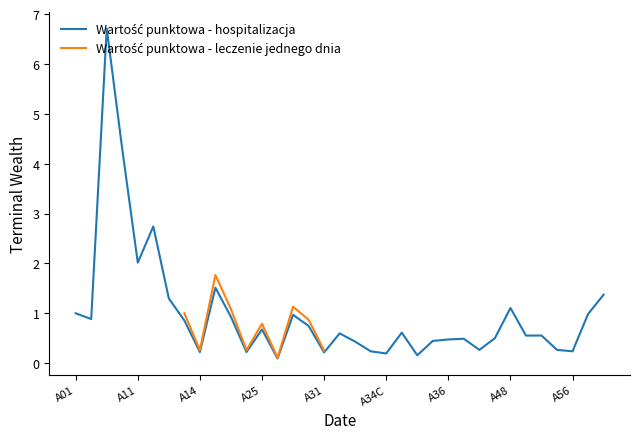

What is the difference between the maximum and minimum values in the Wartość punktowa - hospitalizacja series?

6.6